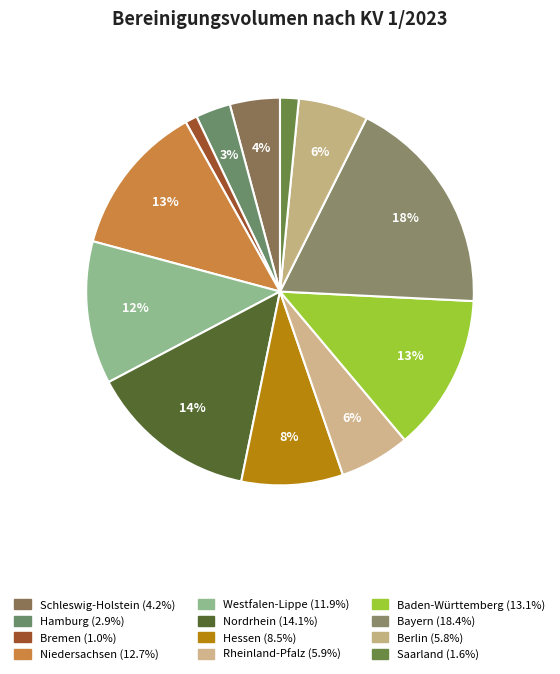

Between Niedersachsen and Saarland, which is larger?

Niedersachsen